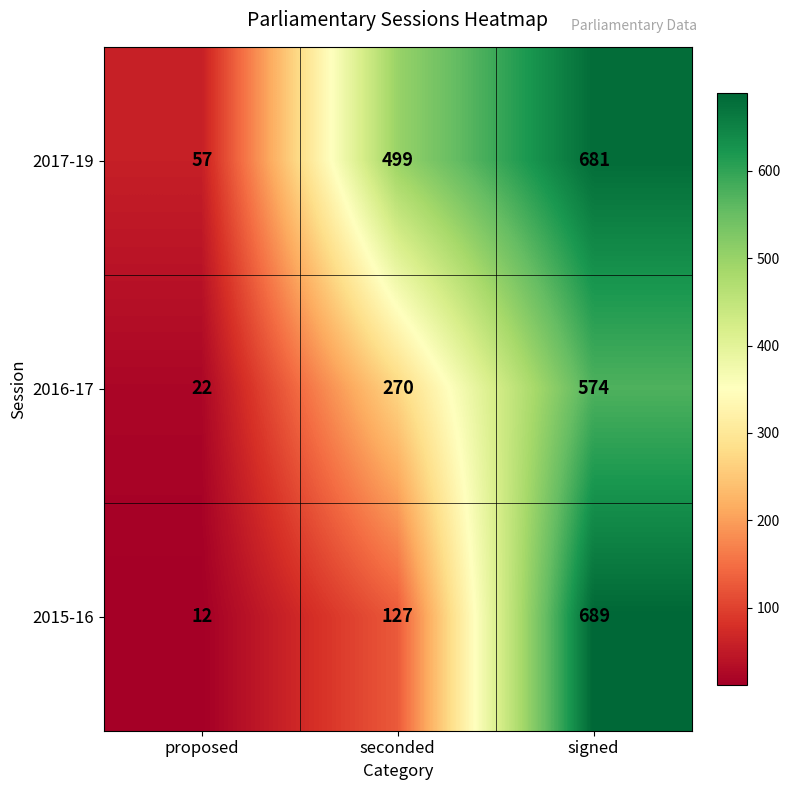

What is the maximum value shown in the chart?

689